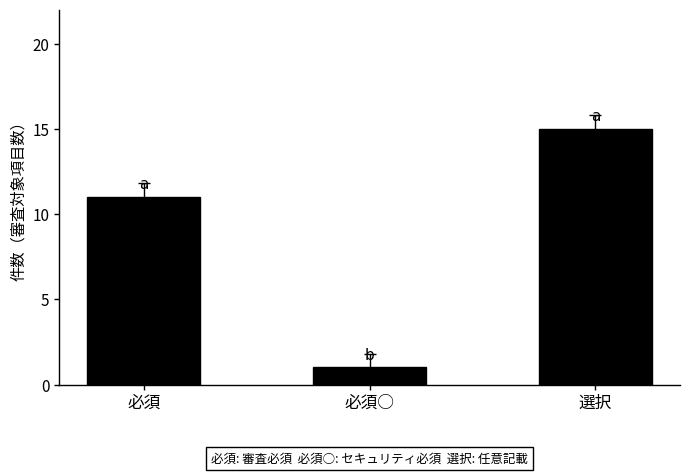

Which has a higher value, 必須 or 選択?

選択